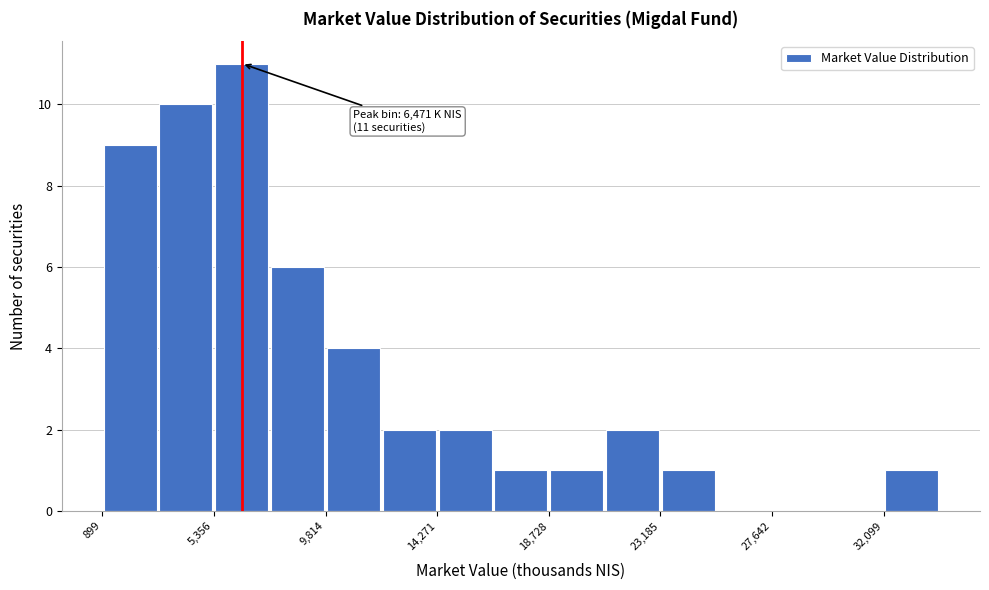

Over which range of the x-axis is the bar tallest?

5500 to 7500